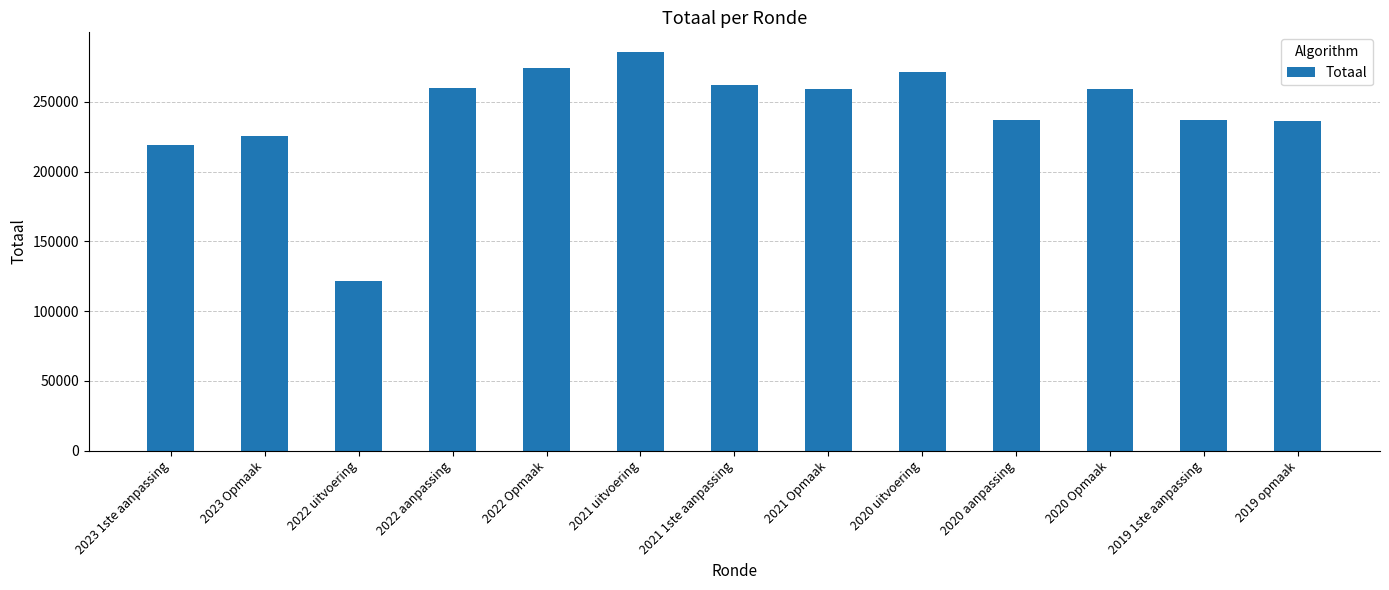

At which category does the chart reach its peak across all series?

2021 uitvoering